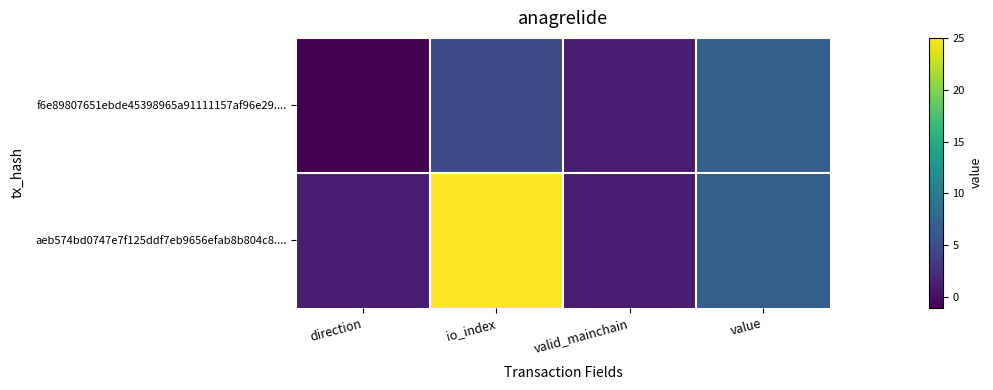

Between io_index and direction, which is larger?

io_index